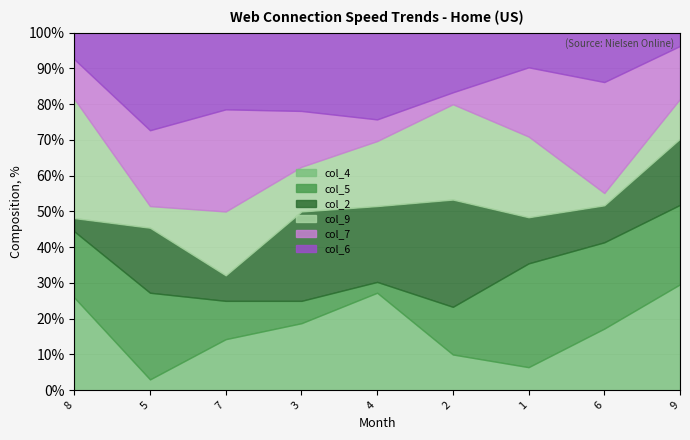

Is it true that col_4 equals 17.2 at 6?

True